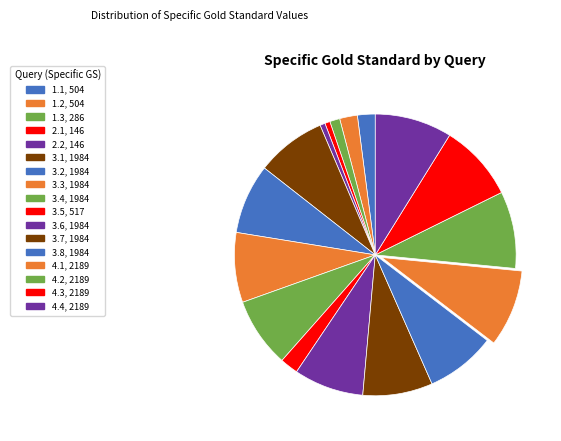

Is it true that 2.1 is 11% of the pie?

False